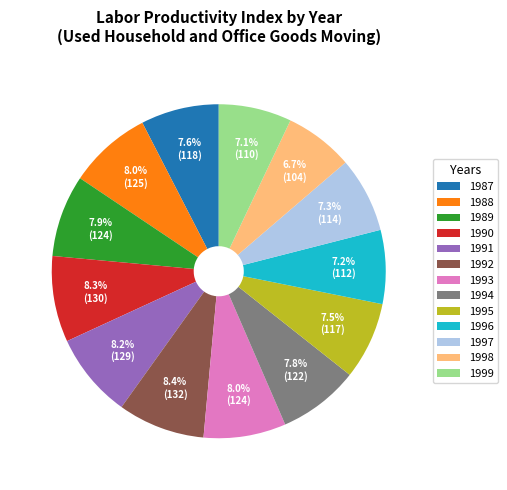

To the nearest percent, what percentage of the pie is 1996?

7%